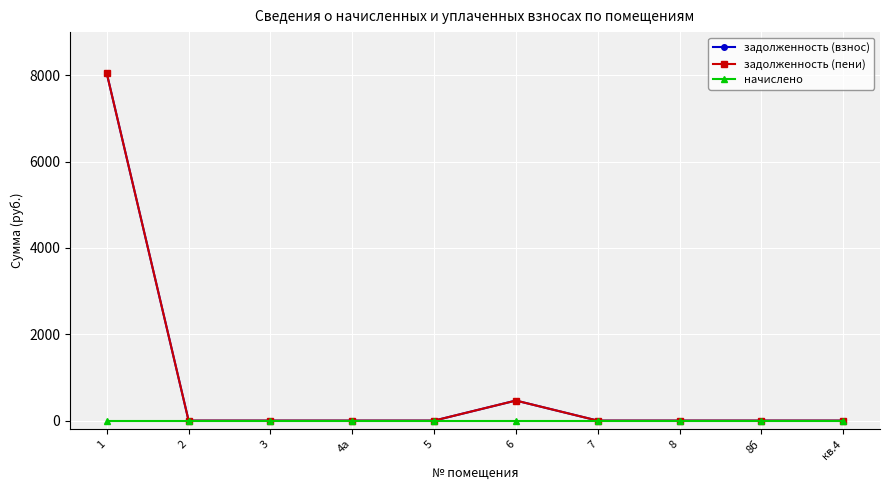

Where is задолженность (взнос) nearest to the value 4021?

6